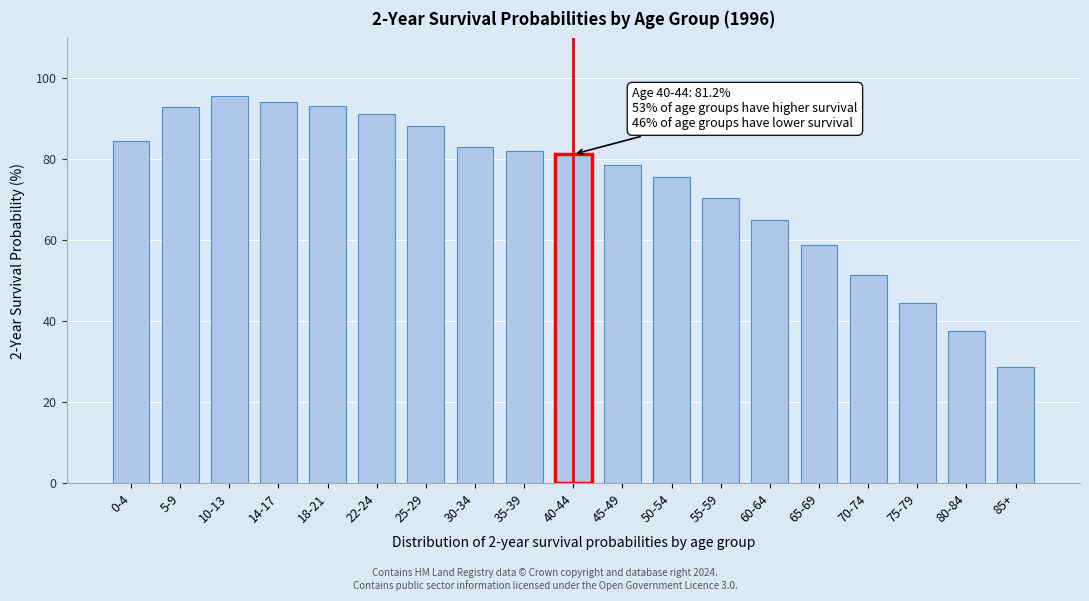

What is the difference between the second highest and second lowest values?

56.5